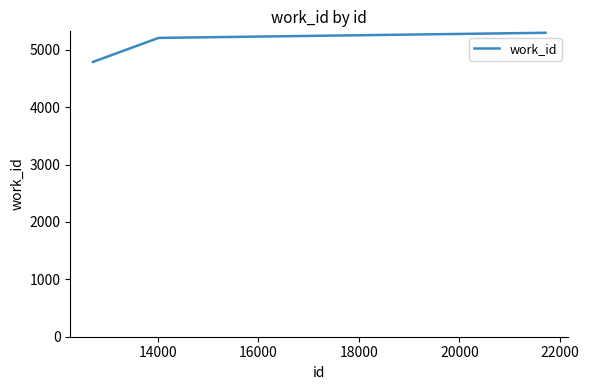

What is the average value?

5099